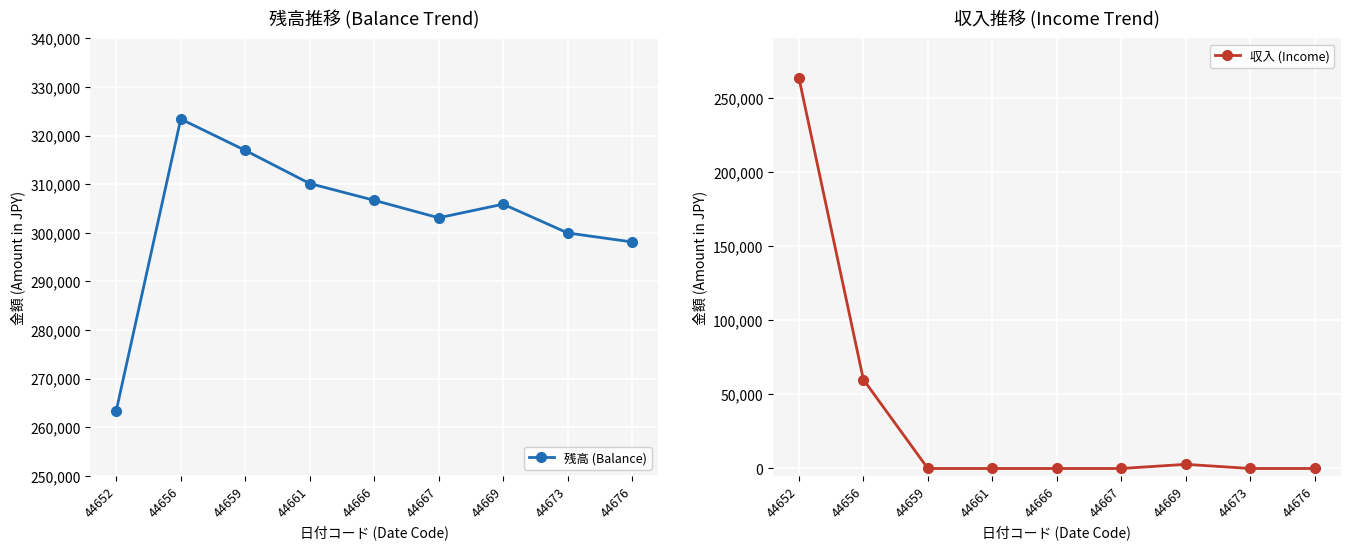

What is the difference between the maximum and minimum values in the 収入 (Income) series?

263420